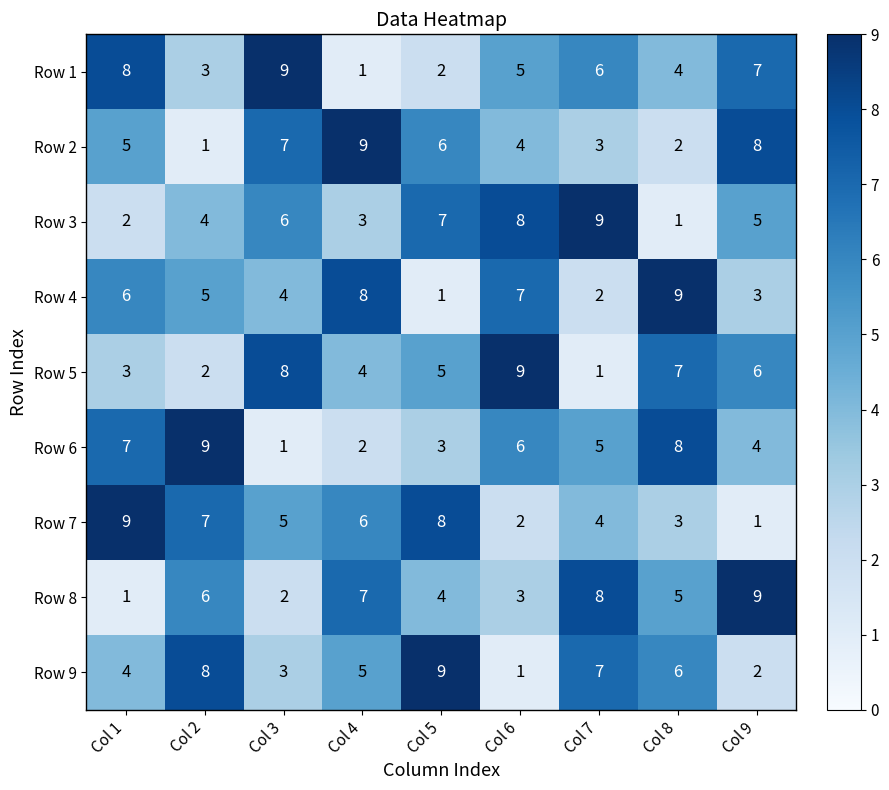

What is the maximum value for Row 4?

9